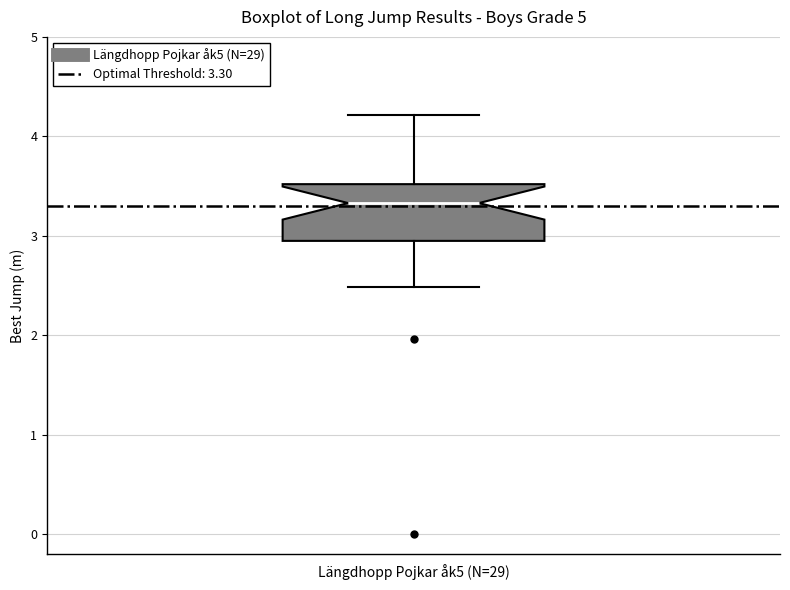

Where does the upper whisker of the box for Längdhopp Pojkar åk5 (N=29) end on the y-axis? The values are not printed on the chart, so give them approximately, as read against the axis.

4.2